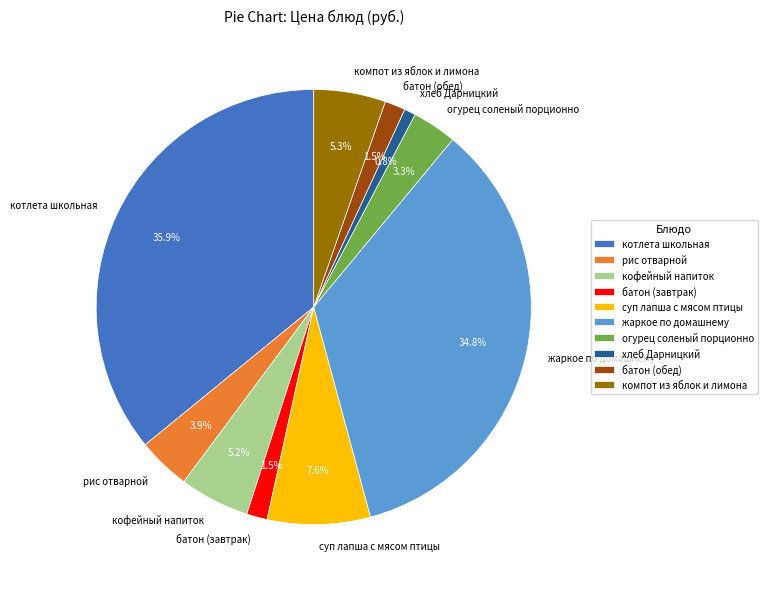

Approximately how many times larger is the value at рис отварной compared to огурец соленый порционно?

1.2